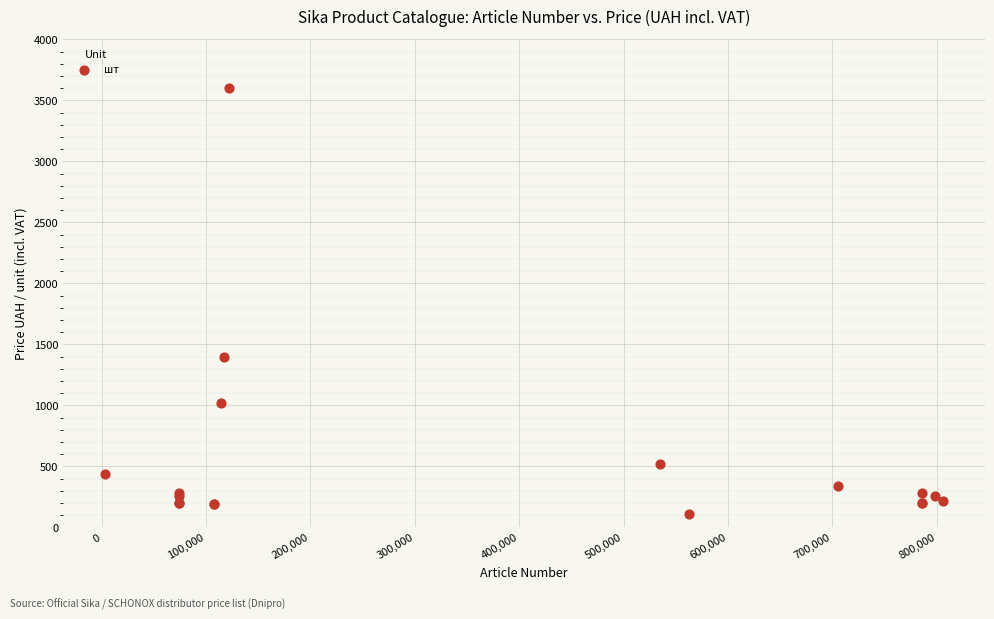

What Y value in the scatter plot is closest to 1854?

1396